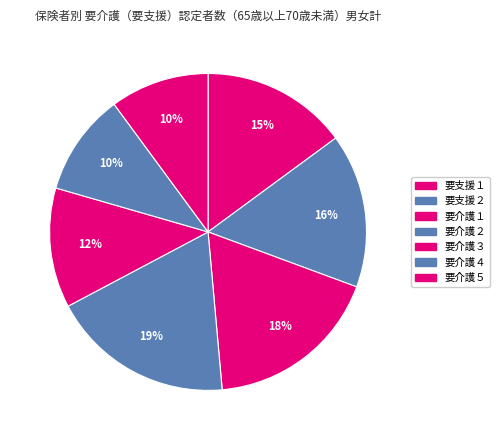

How many slices are in this pie chart?

7